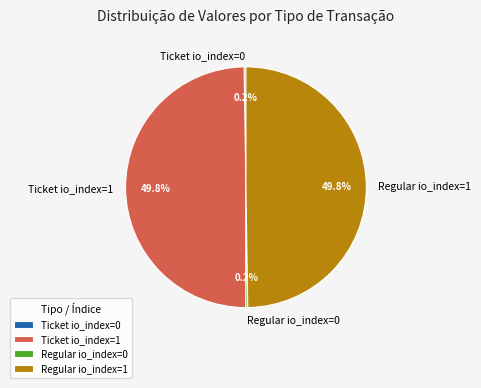

How much of the chart is everything except Ticket io_index=1?

50.2%